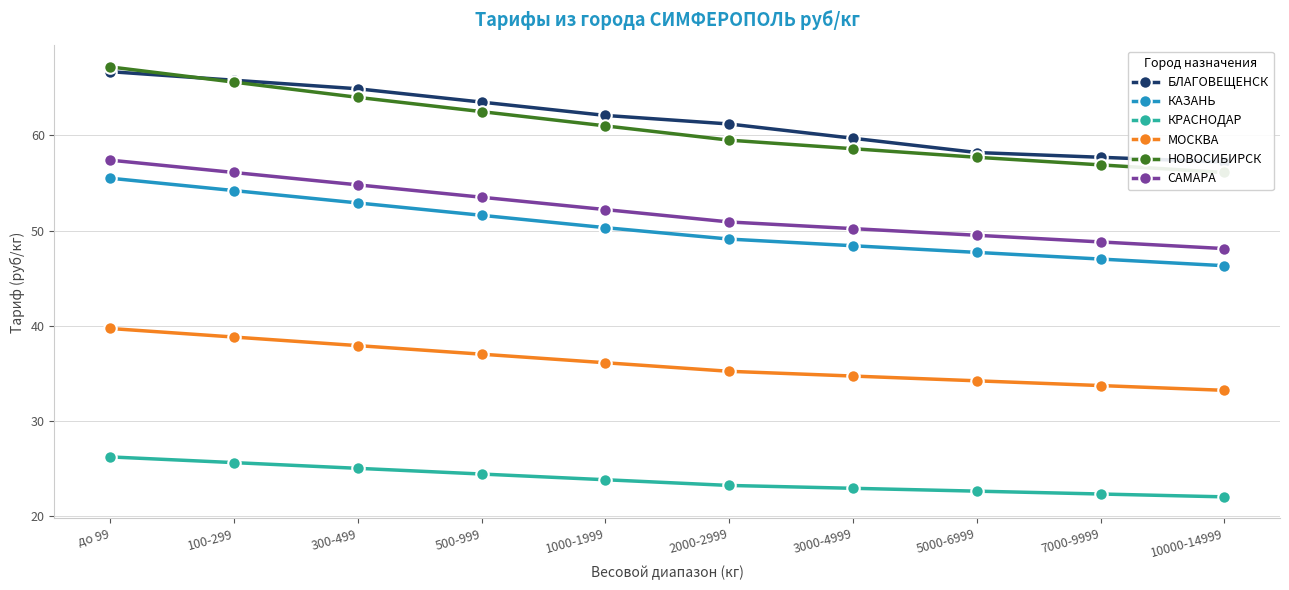

Count the number of data series in this chart.

6